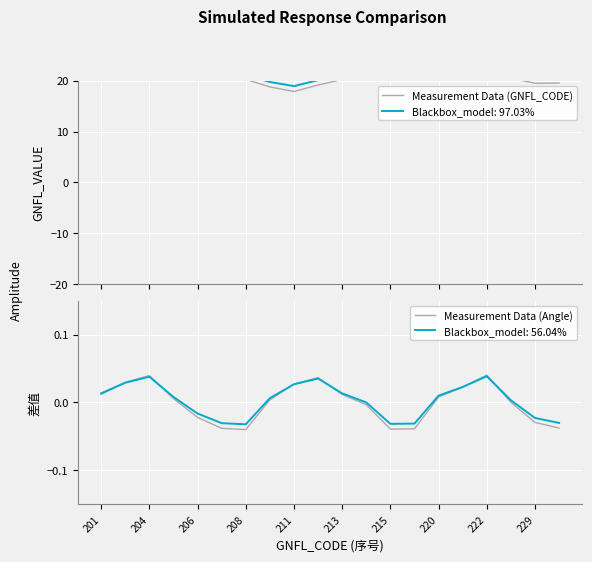

True or false: Measurement Data (GNFL_CODE) has a value of 6.8 at 208.

False